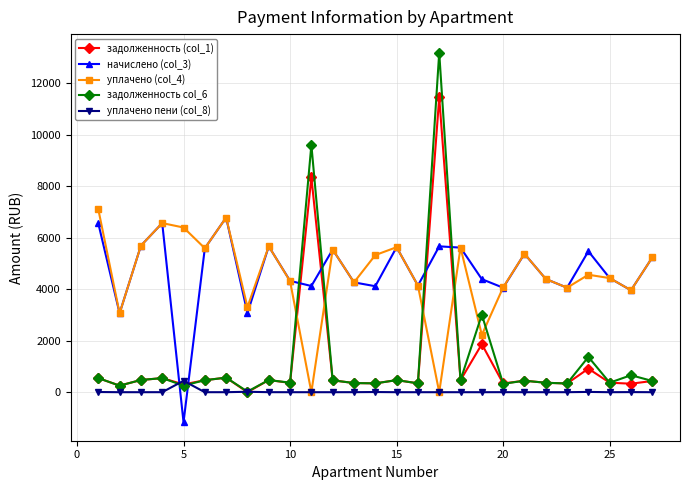

True or false: начислено (col_3) has more than 0 interior local peaks.

True